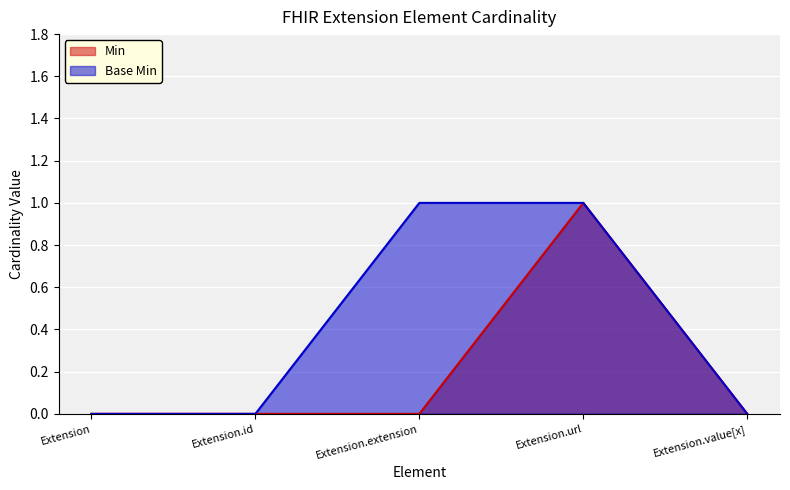

Which has a higher value, Extension.extension or Extension?

Extension.extension